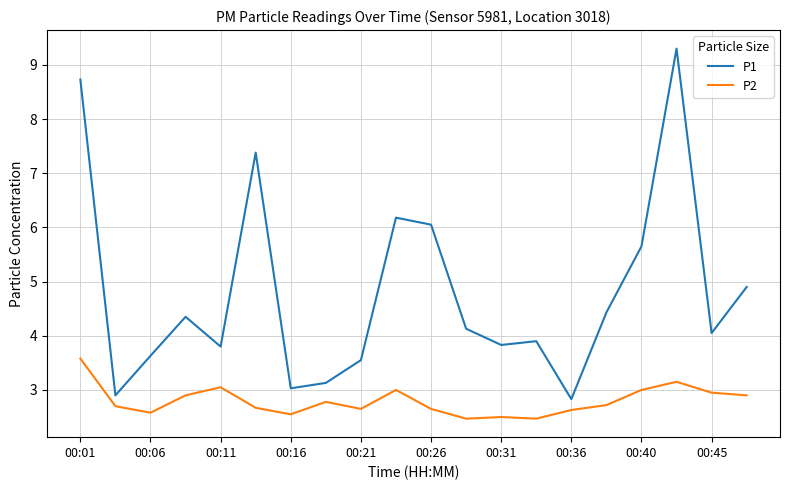

Which series has the widest spread of values?

P1